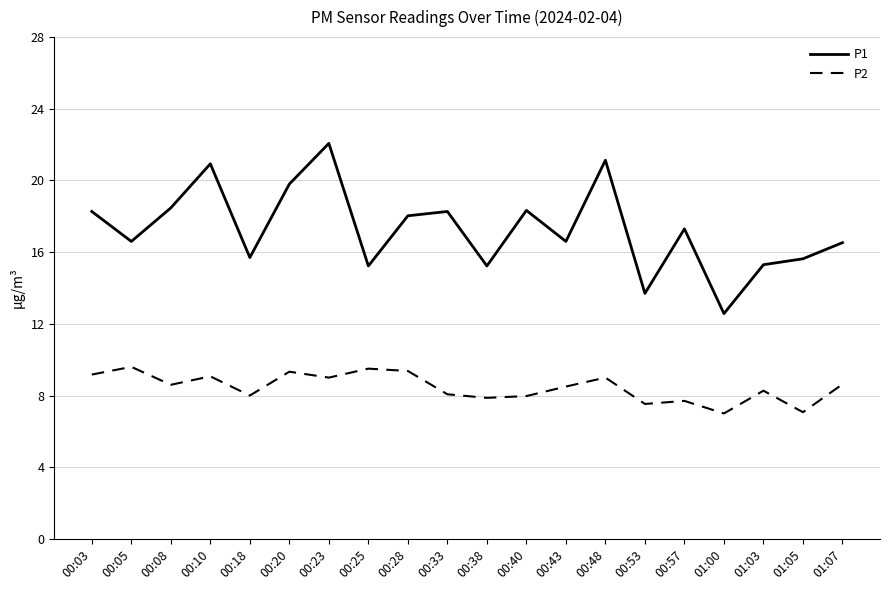

What position from the left is 00:57?

16